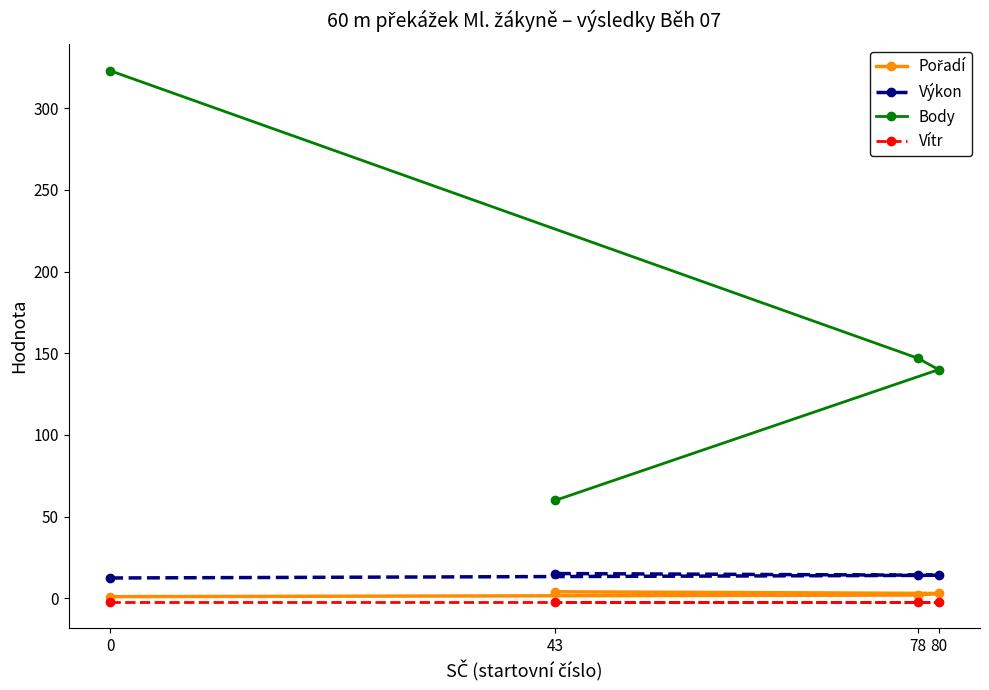

What is the average value of the Výkon series?

13.9